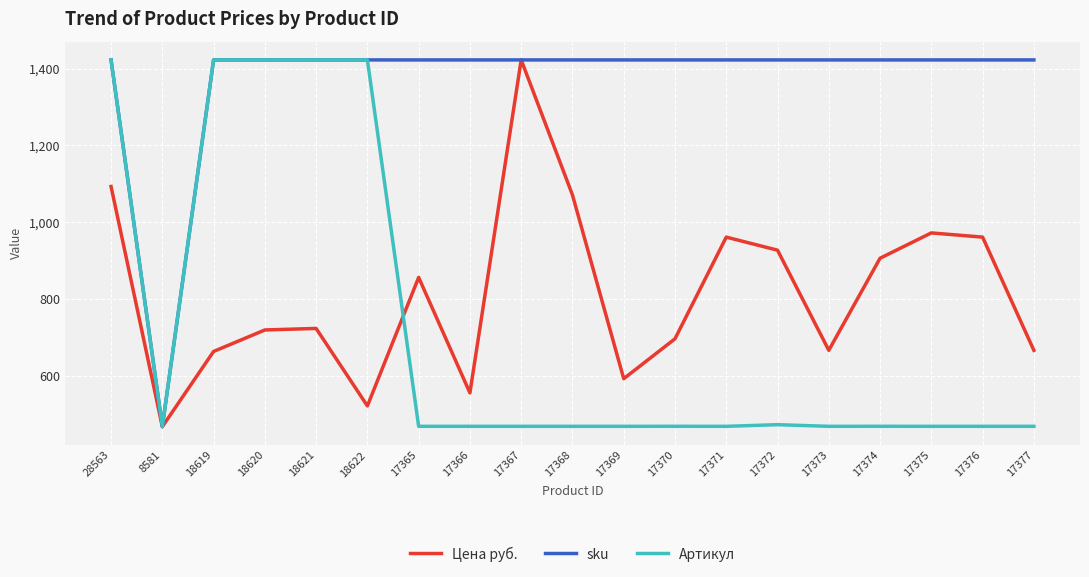

What is the spread (max minus min) of values at 17374?

955.0